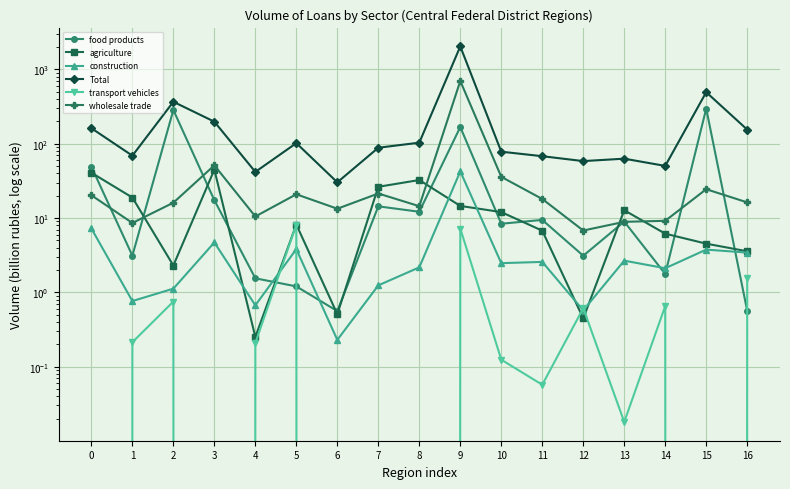

The wholesale trade series shows 31.8 at 11. True or false?

False